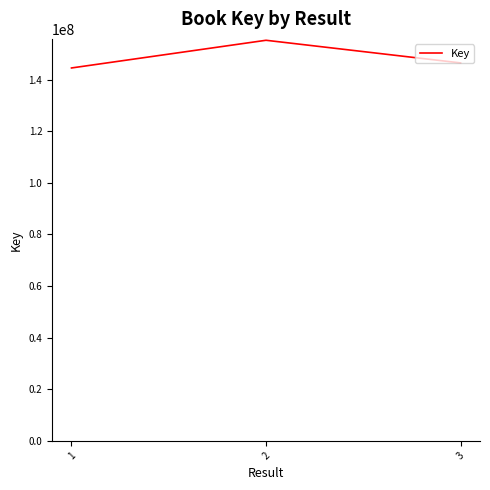

How many values are below 146439357?

1